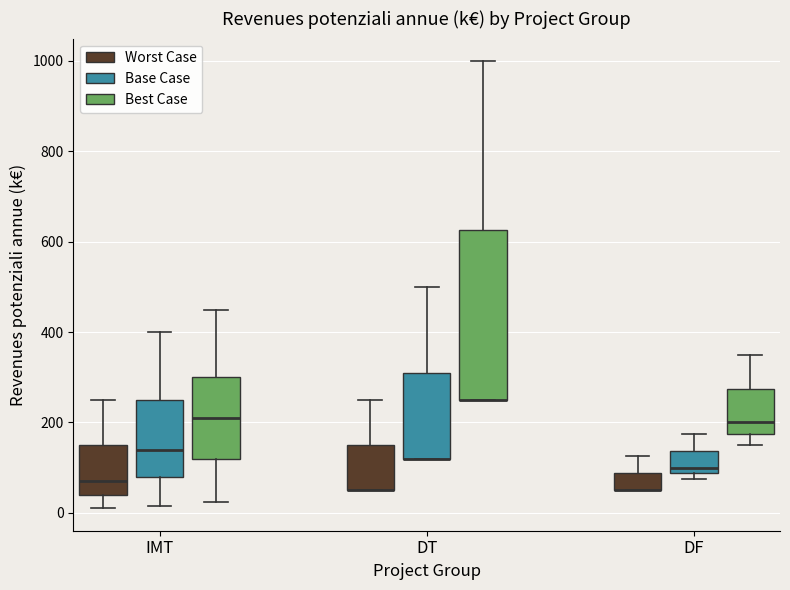

Comparing the boxes themselves (not the whiskers), which one is the tallest?

DT (Best Case)